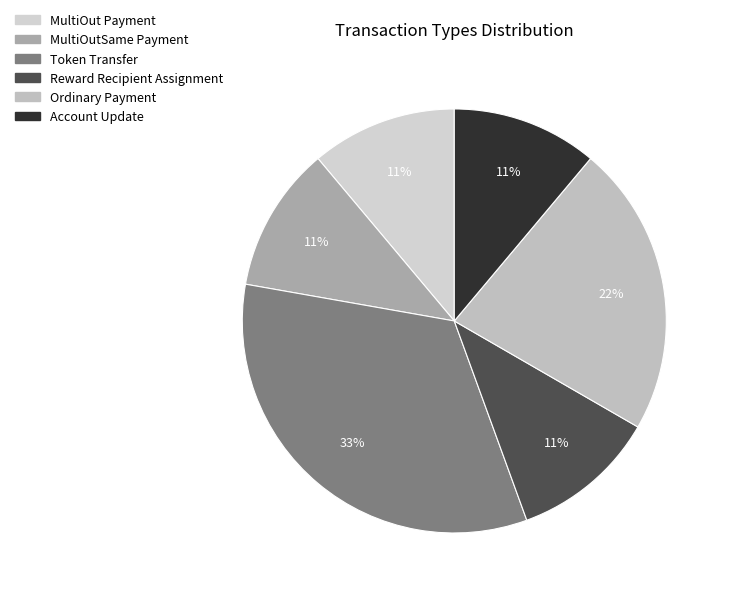

What is the largest slice in the pie chart?

Token Transfer